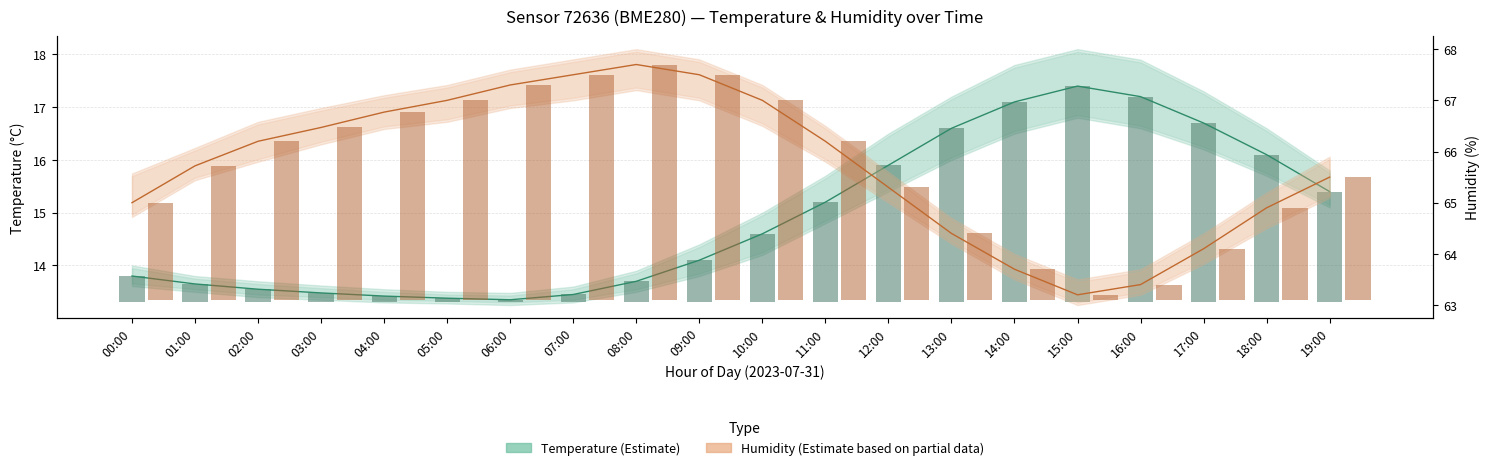

What is the sum of the Humidity (%) values at 01:00 and 07:00?

133.2